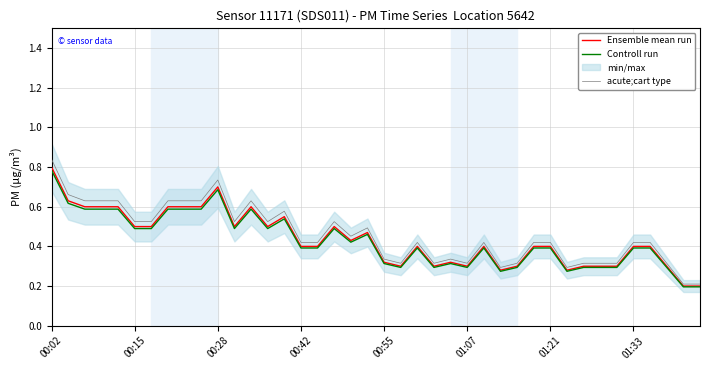

At which label does Controll run reach its peak?

00:02